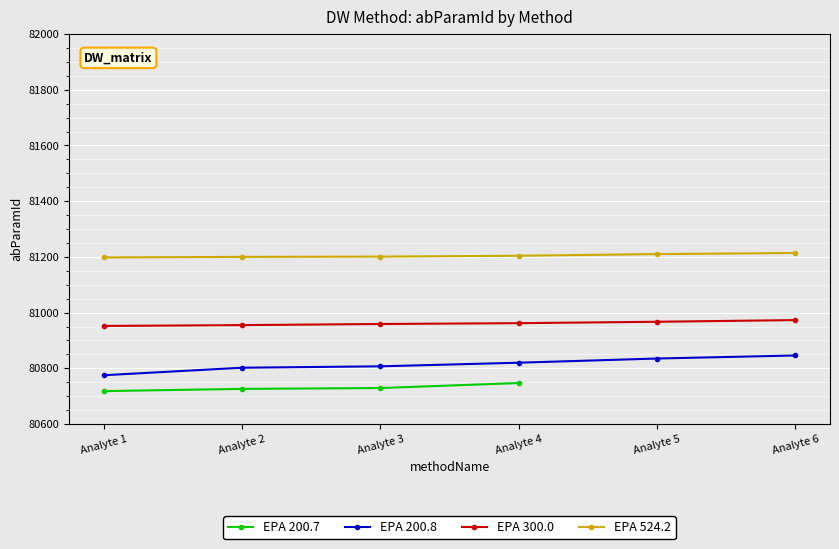

What is the value of the EPA 524.2 point at the 6th from the left?

81214